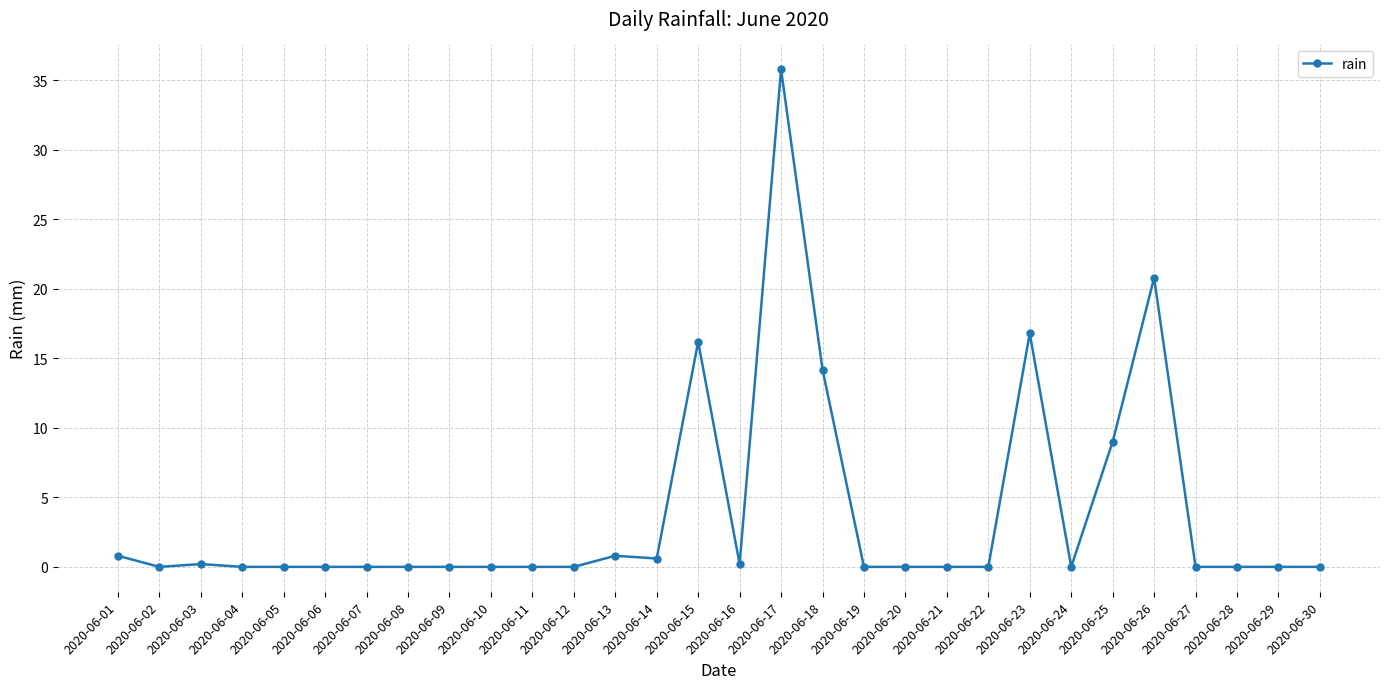

How many distinct data groups are displayed?

1